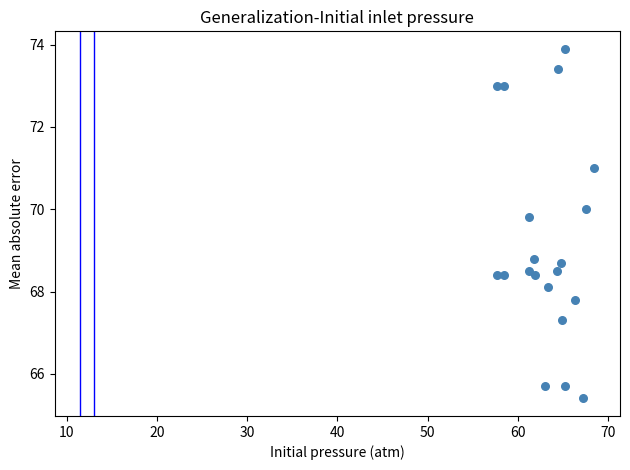

What Y value in the scatter plot is closest to 69?

68.8